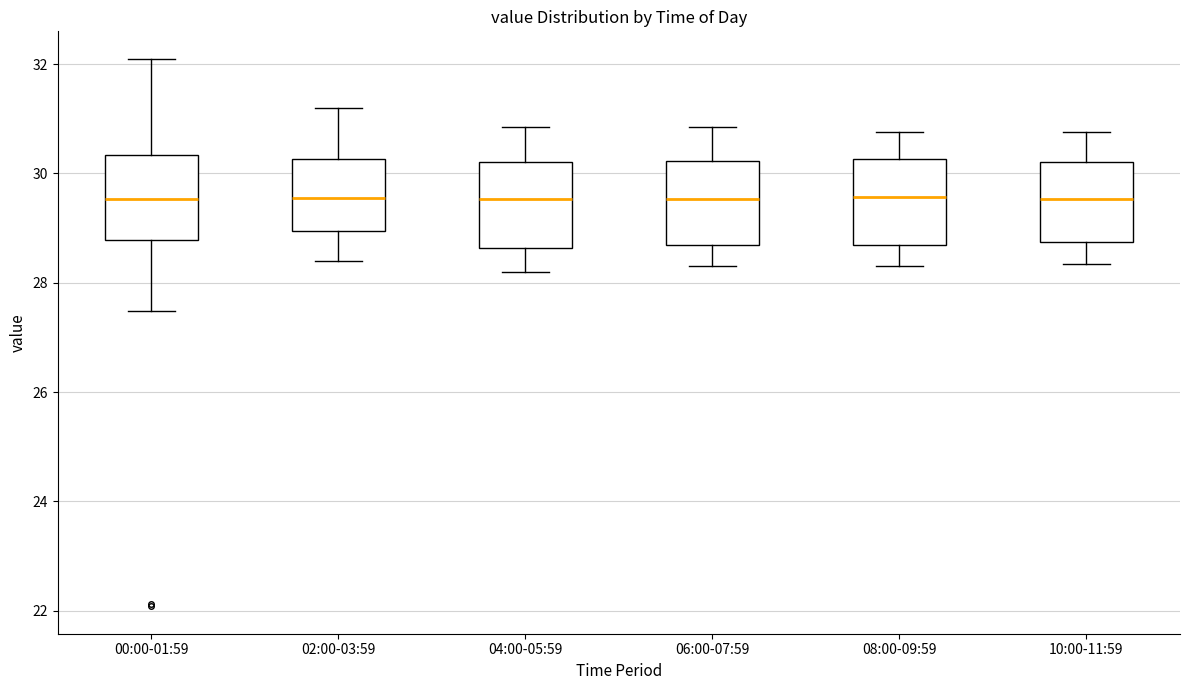

Reading left to right, transcribe this box plot: for each box, give where its median line is, the range the box spans, and where its two whiskers end, as read against the y-axis. The values are not printed on the chart, so give them approximately, as read against the axis.

00:00-01:59: median 29.6, box 28.8 to 30.4, whiskers 27.4 to 32.2
02:00-03:59: median 29.6, box 29.0 to 30.2, whiskers 28.4 to 31.2
04:00-05:59: median 29.6, box 28.6 to 30.2, whiskers 28.2 to 30.8
06:00-07:59: median 29.6, box 28.8 to 30.2, whiskers 28.4 to 30.8
08:00-09:59: median 29.6, box 28.8 to 30.2, whiskers 28.4 to 30.8
10:00-11:59: median 29.6, box 28.8 to 30.2, whiskers 28.4 to 30.8